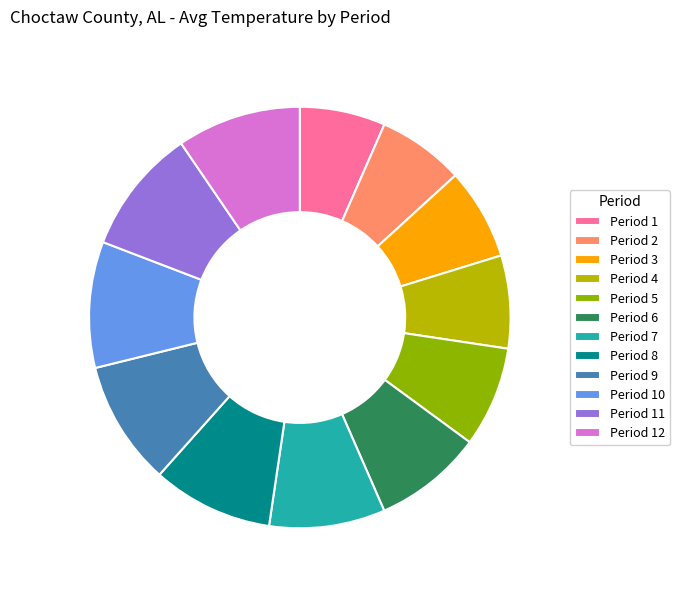

How many slices are in this pie chart?

12